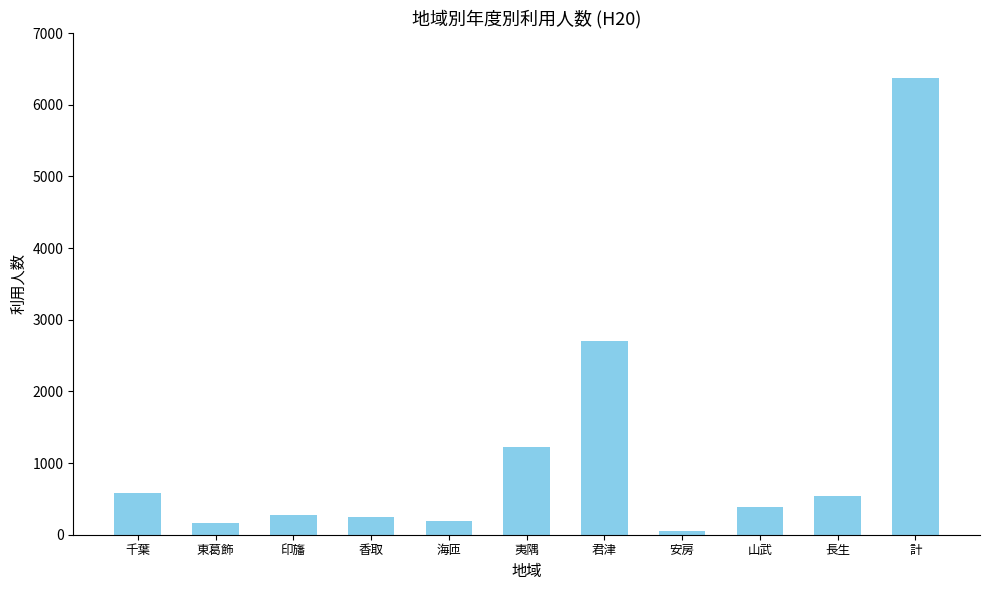

Where does the data first go above 388?

千葉